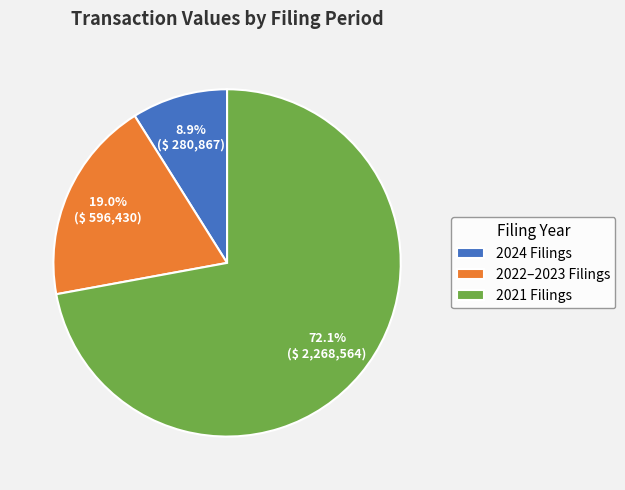

Combined, do 2022–2023 Filings and 2024 Filings account for over 50%?

No